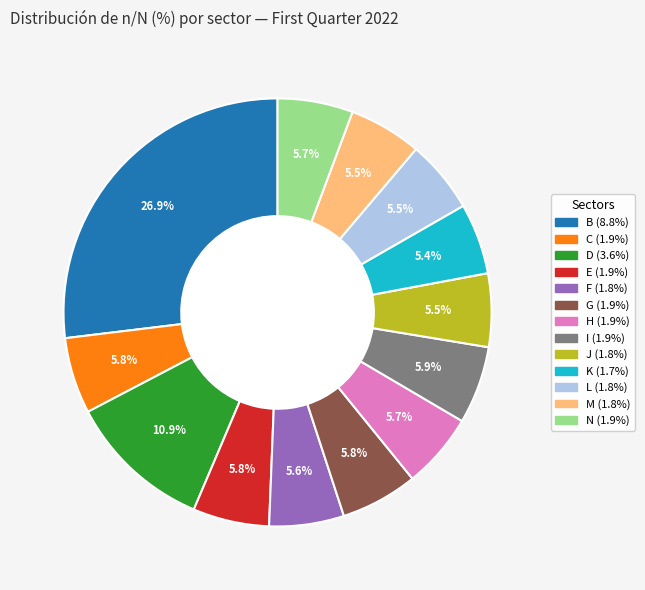

Do I and D together represent more than half of the pie?

No